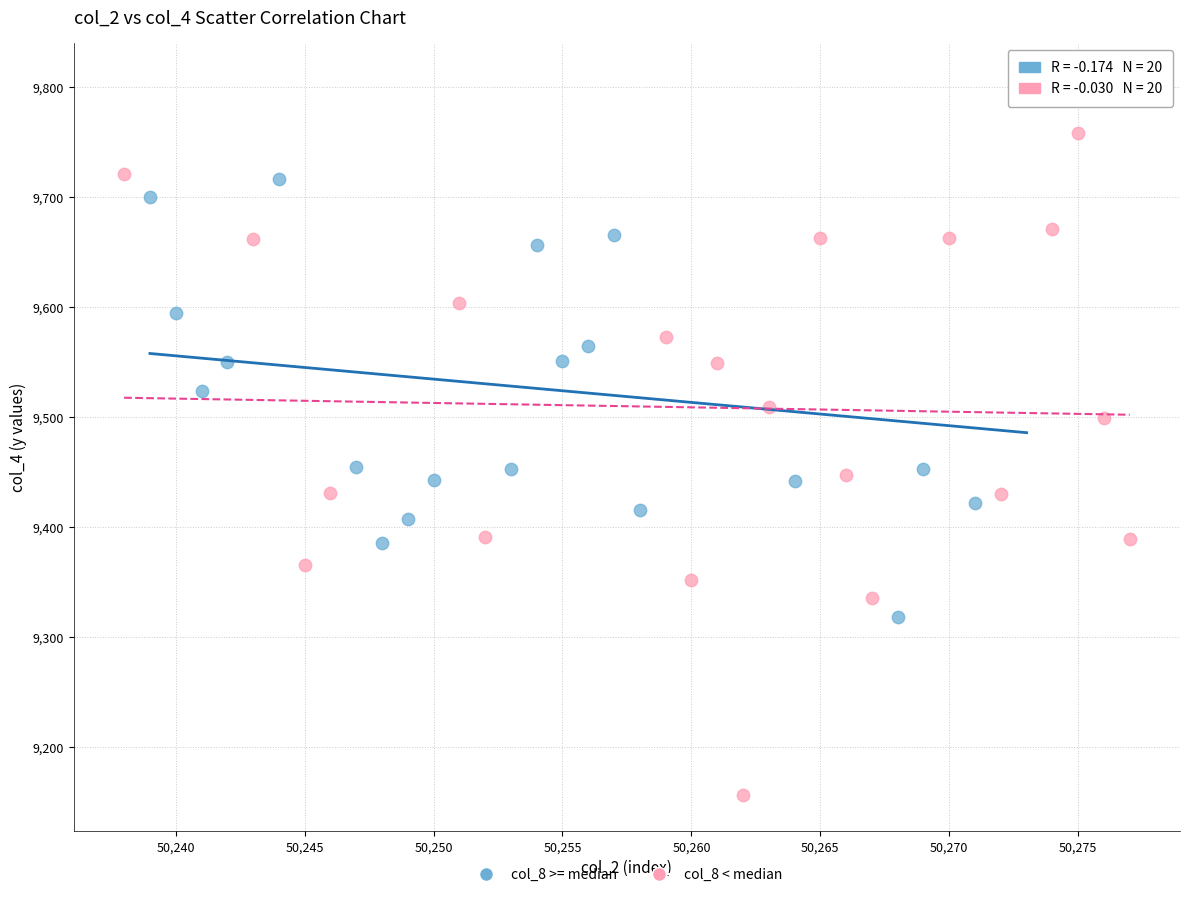

Which series reaches the minimum Y coordinate?

col_8 < median